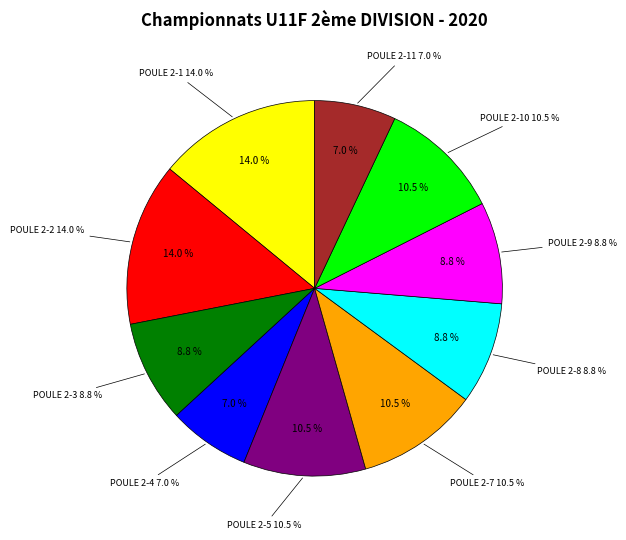

How many slices are in this pie chart?

10